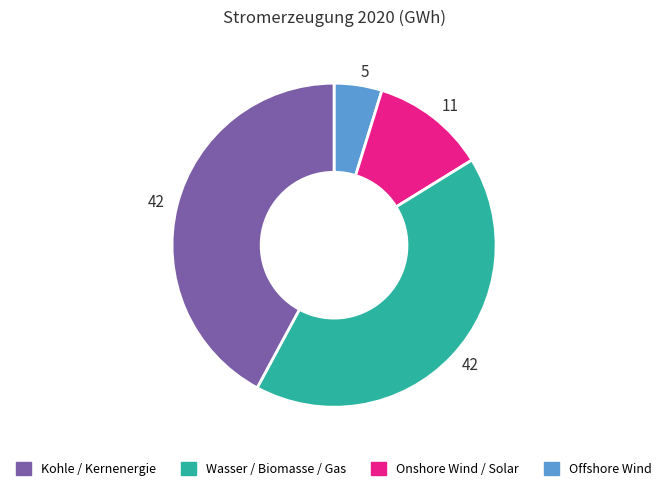

Is there a majority slice in this chart?

No